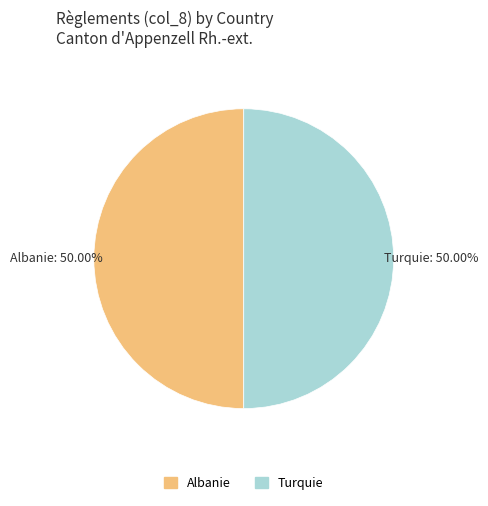

Approximately how many times larger is the value at Turquie compared to Albanie?

1.0